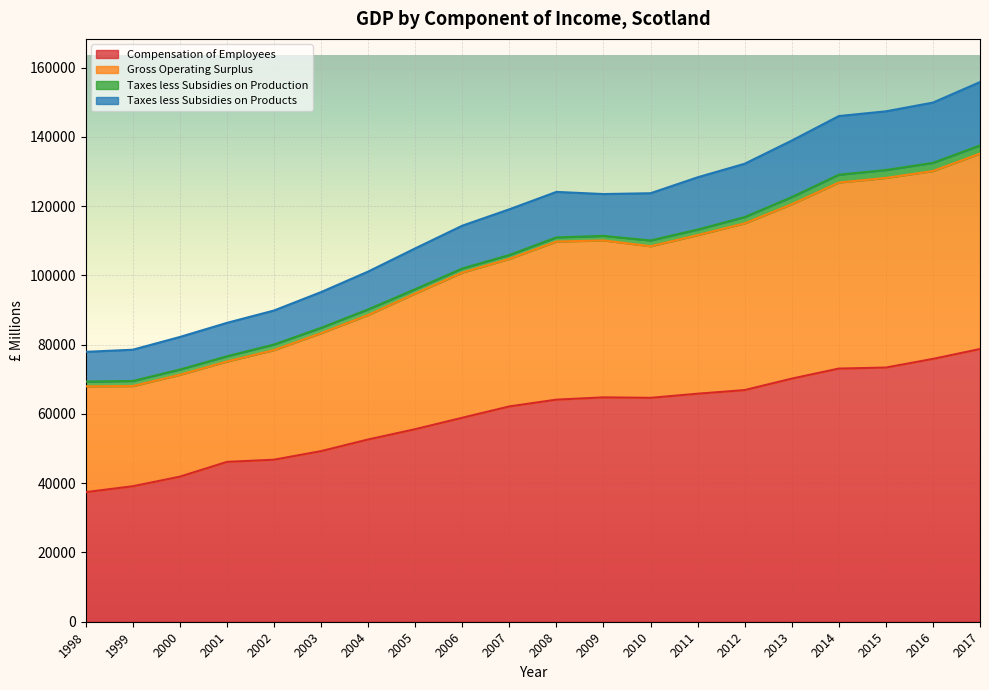

Where is Compensation of Employees nearest to the value 58085?

2006